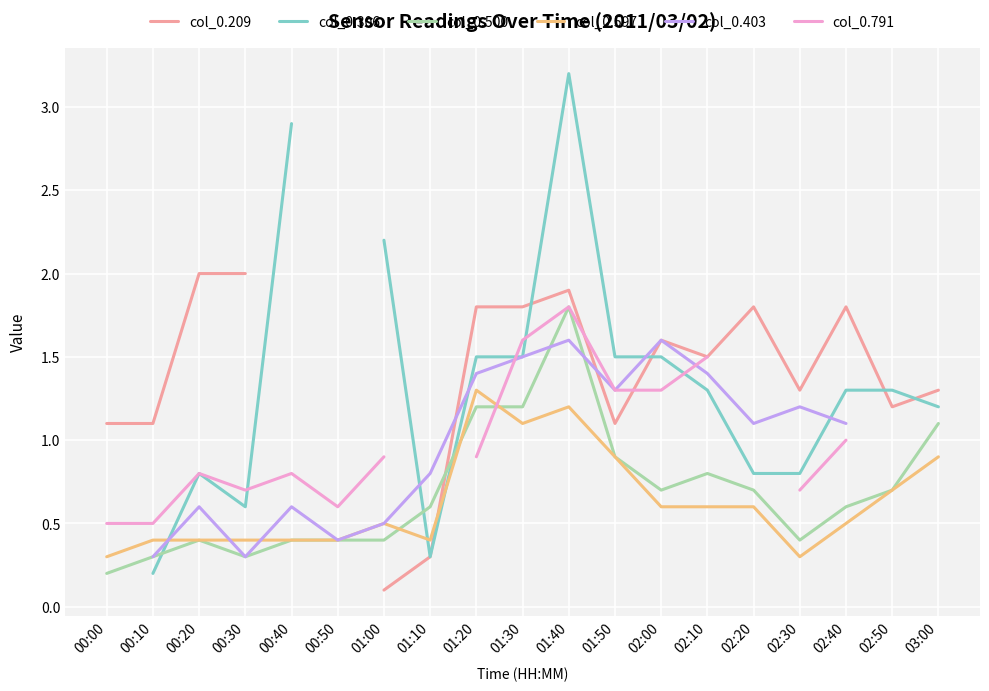

What is the average value of the col_0.500 series?

0.7